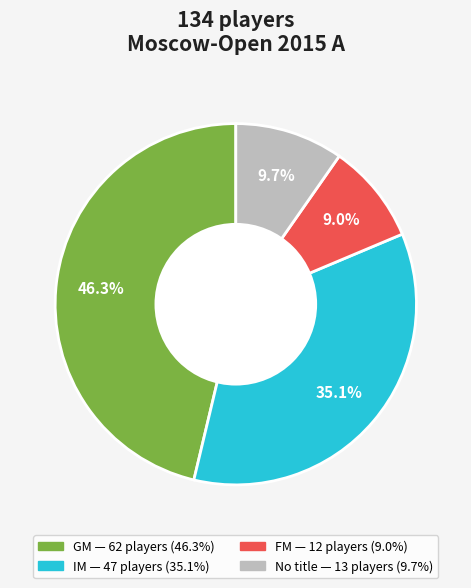

Does any single category account for the majority?

No